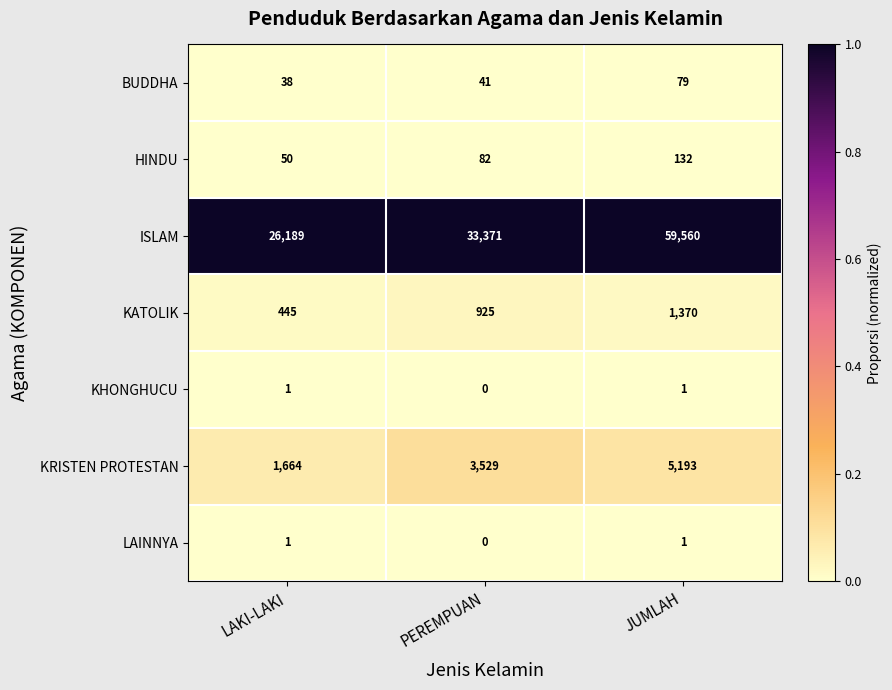

List the labels in order of ISLAM value, largest first.

JUMLAH, PEREMPUAN, LAKI-LAKI